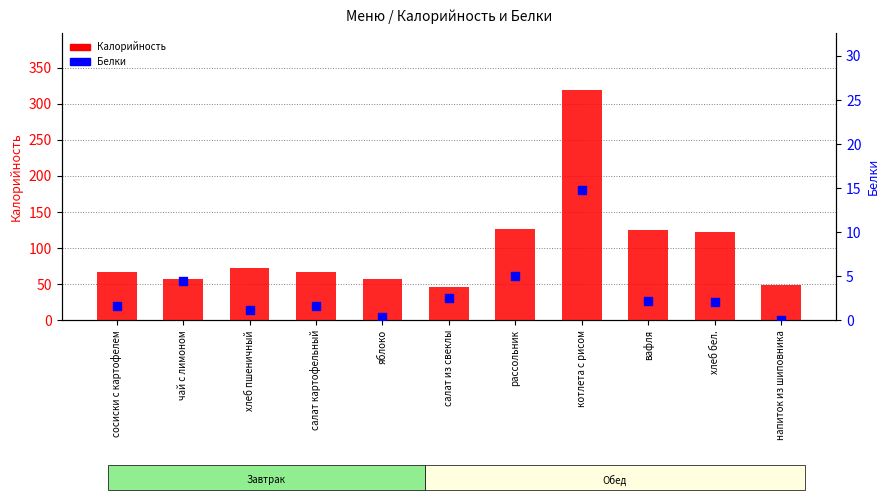

What is the total value across all series at хлеб бел.?

123.9